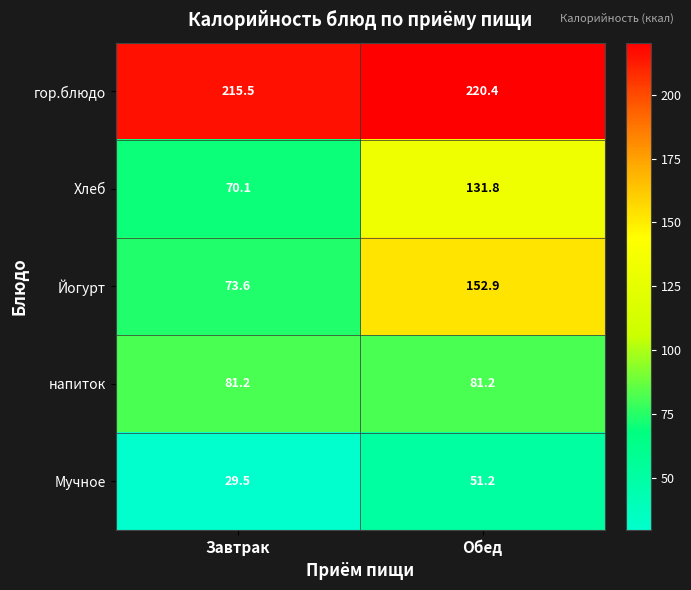

Rank the series by their maximum value, from highest to lowest.

гор.блюдо, Йогурт, Хлеб, напиток, Мучное